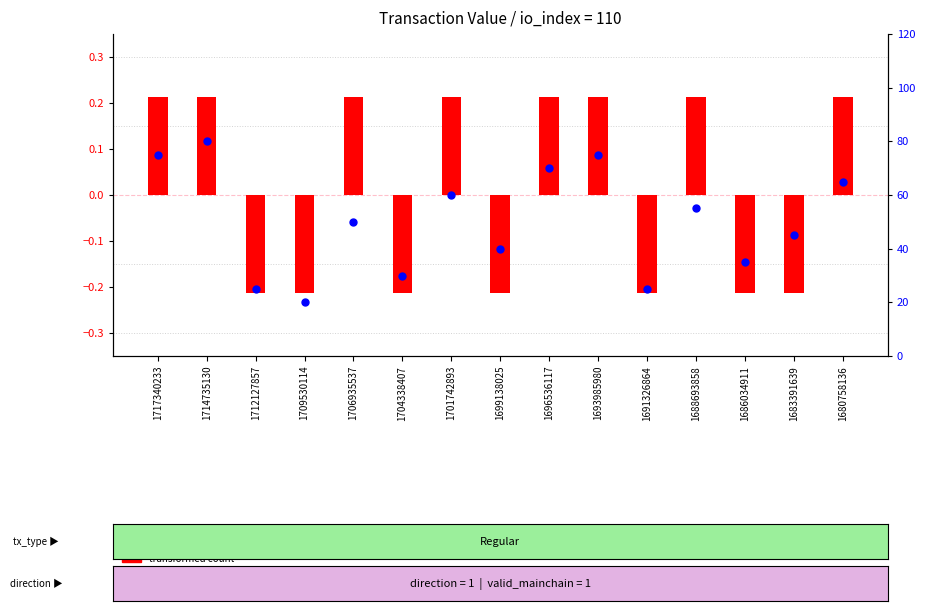

What are all the series names shown in the legend?

transformed count, percentile rank within the sample